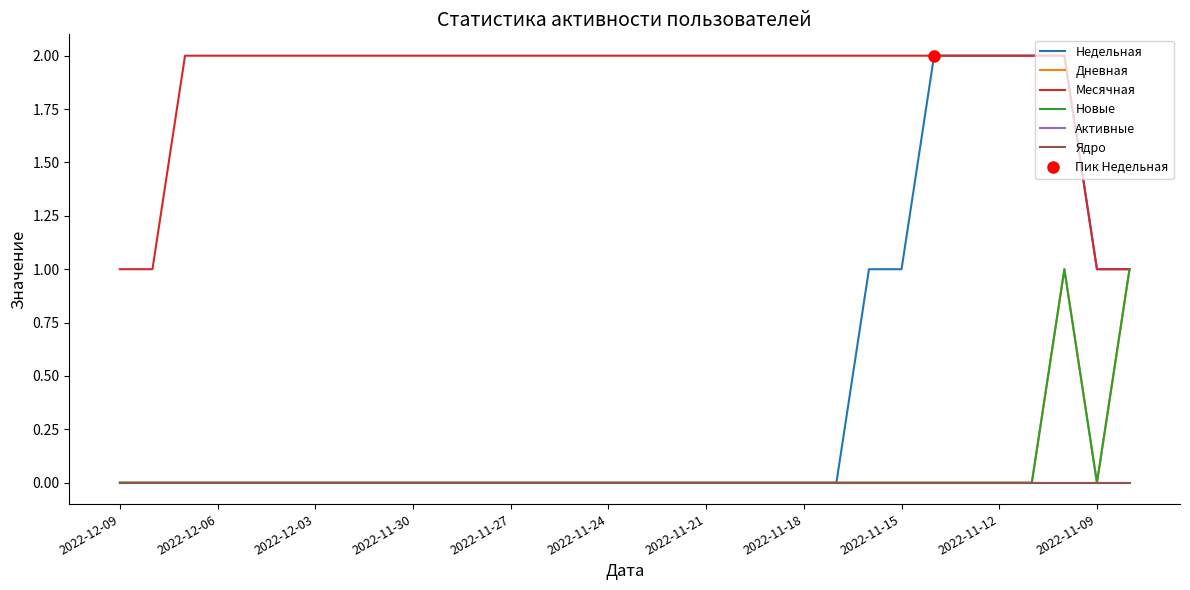

Reading left to right, list all the values displayed in this chart.

Недельная: 0	0	0	0	0	0	0	0	0	0	0	0	0	0	0	0	0	0	0	0	0	0	0	1	1	2	2	2	2	2	1	1
Дневная: 0	0	0	0	0	0	0	0	0	0	0	0	0	0	0	0	0	0	0	0	0	0	0	0	0	0	0	0	0	1	0	1
Месячная: 1	1	2	2	2	2	2	2	2	2	2	2	2	2	2	2	2	2	2	2	2	2	2	2	2	2	2	2	2	2	1	1
Новые: 0	0	0	0	0	0	0	0	0	0	0	0	0	0	0	0	0	0	0	0	0	0	0	0	0	0	0	0	0	1	0	1
Активные: 0	0	0	0	0	0	0	0	0	0	0	0	0	0	0	0	0	0	0	0	0	0	0	0	0	0	0	0	0	0	0	0
Ядро: 0	0	0	0	0	0	0	0	0	0	0	0	0	0	0	0	0	0	0	0	0	0	0	0	0	0	0	0	0	0	0	0